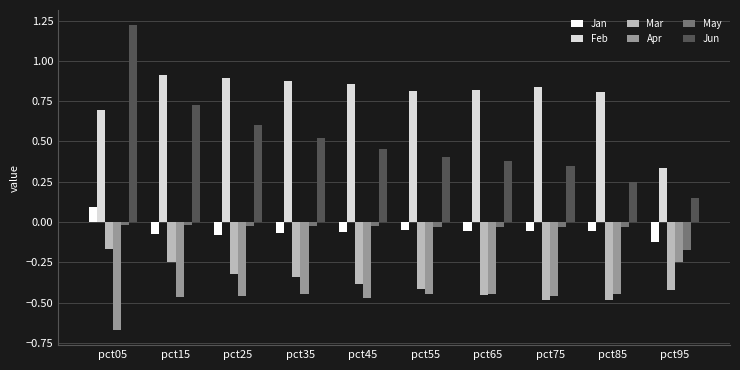

At which category is the sum across all series the highest?

pct05